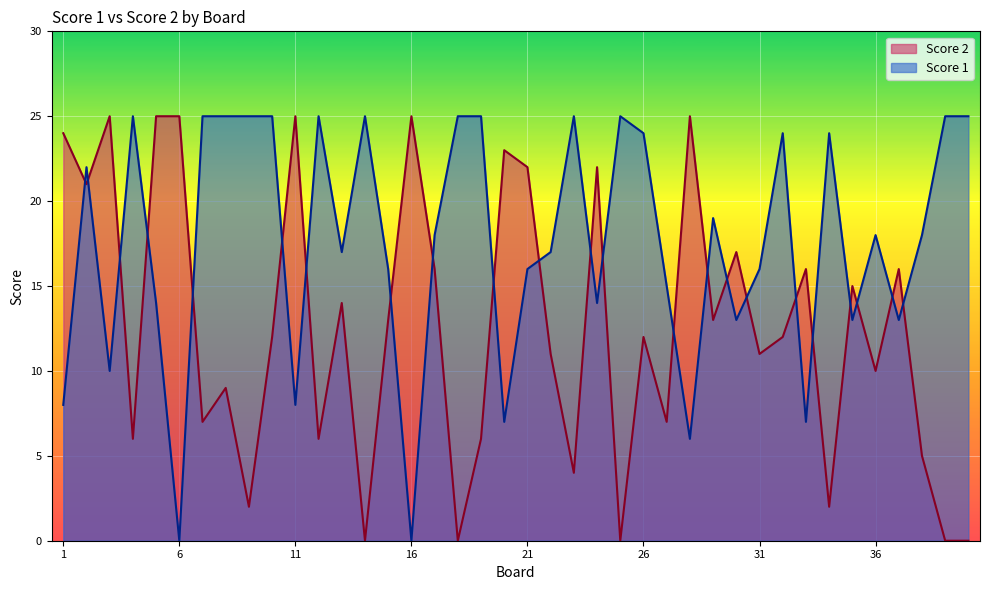

True or false: Score 2 has more than 0 points higher than both neighbors.

True